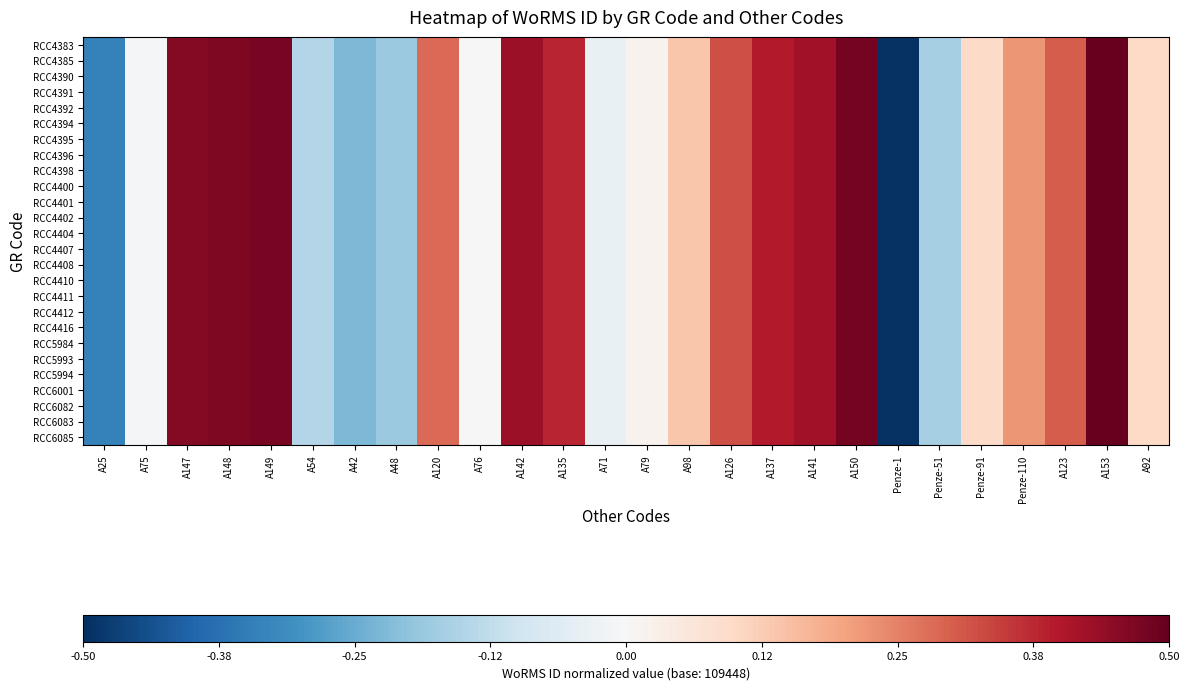

What is the smallest value displayed?

-0.5